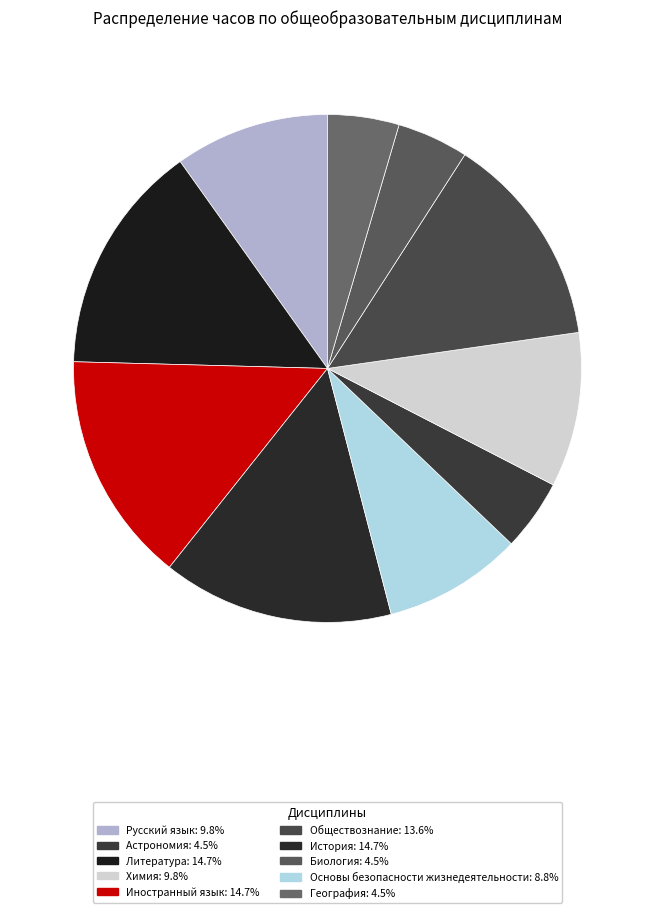

To the nearest percent, what is the difference between the largest and smallest slice percentages?

10%